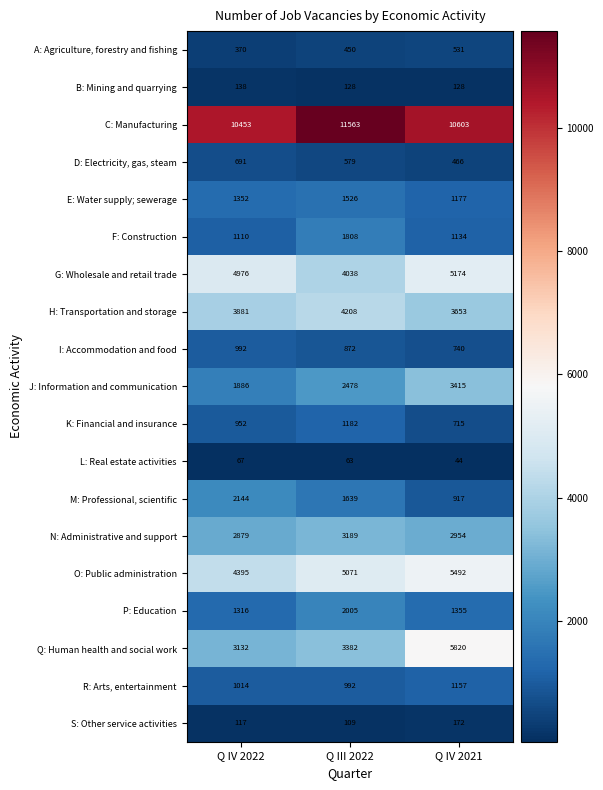

How many series are shown in this chart?

19